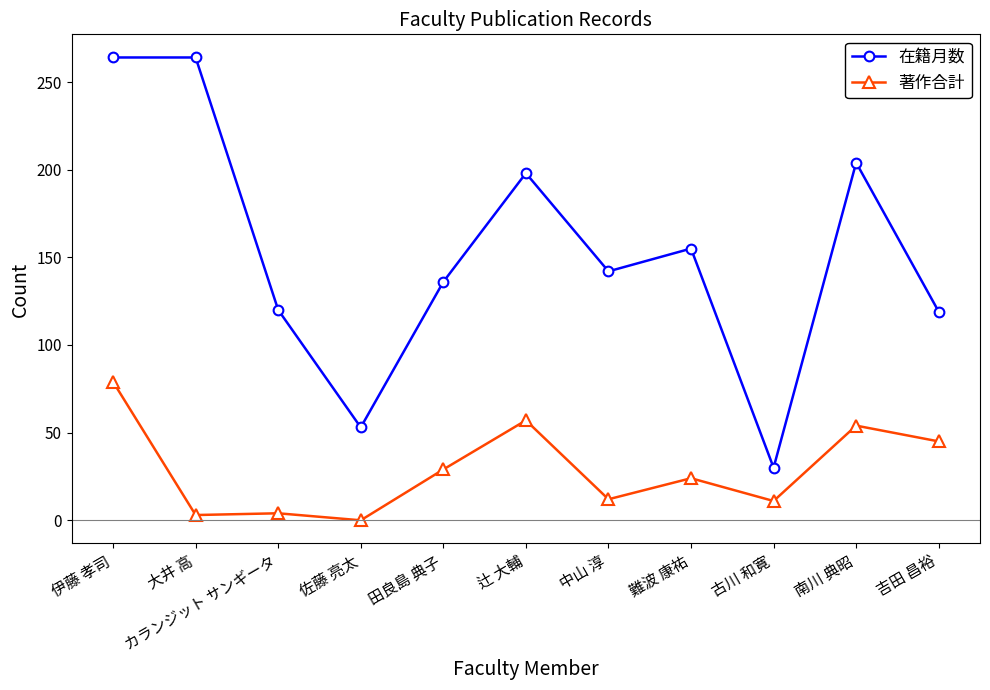

Rank the series by their average value, from highest to lowest.

在籍月数, 著作合計